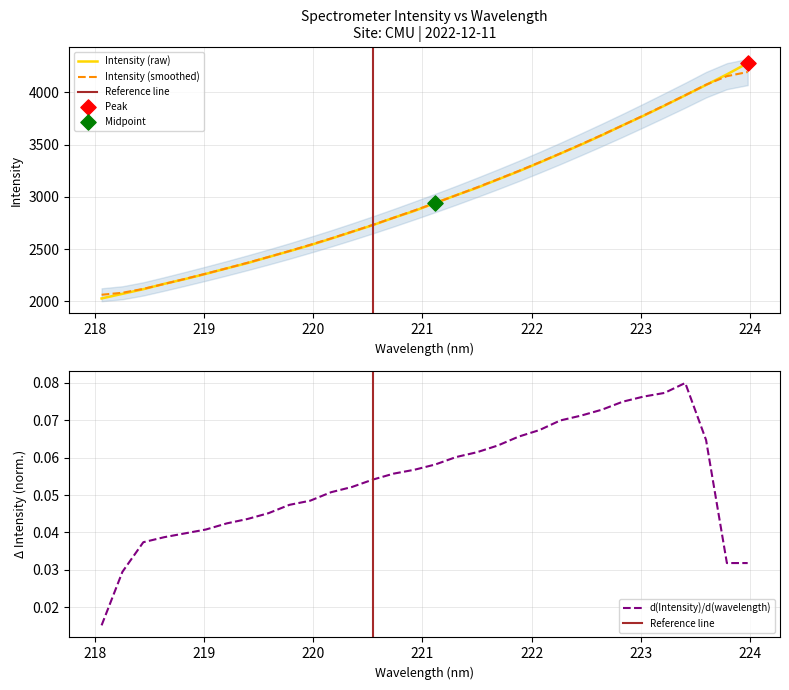

Approximately how many times larger is the value at 223.9802 compared to 223.408?

1.1